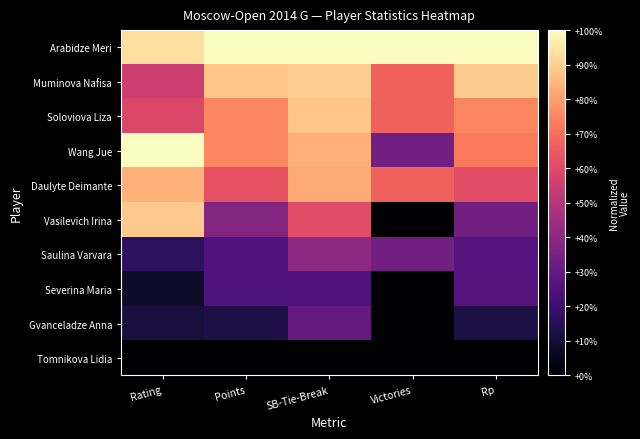

Which series has the widest spread of values?

Vasilevich Irina